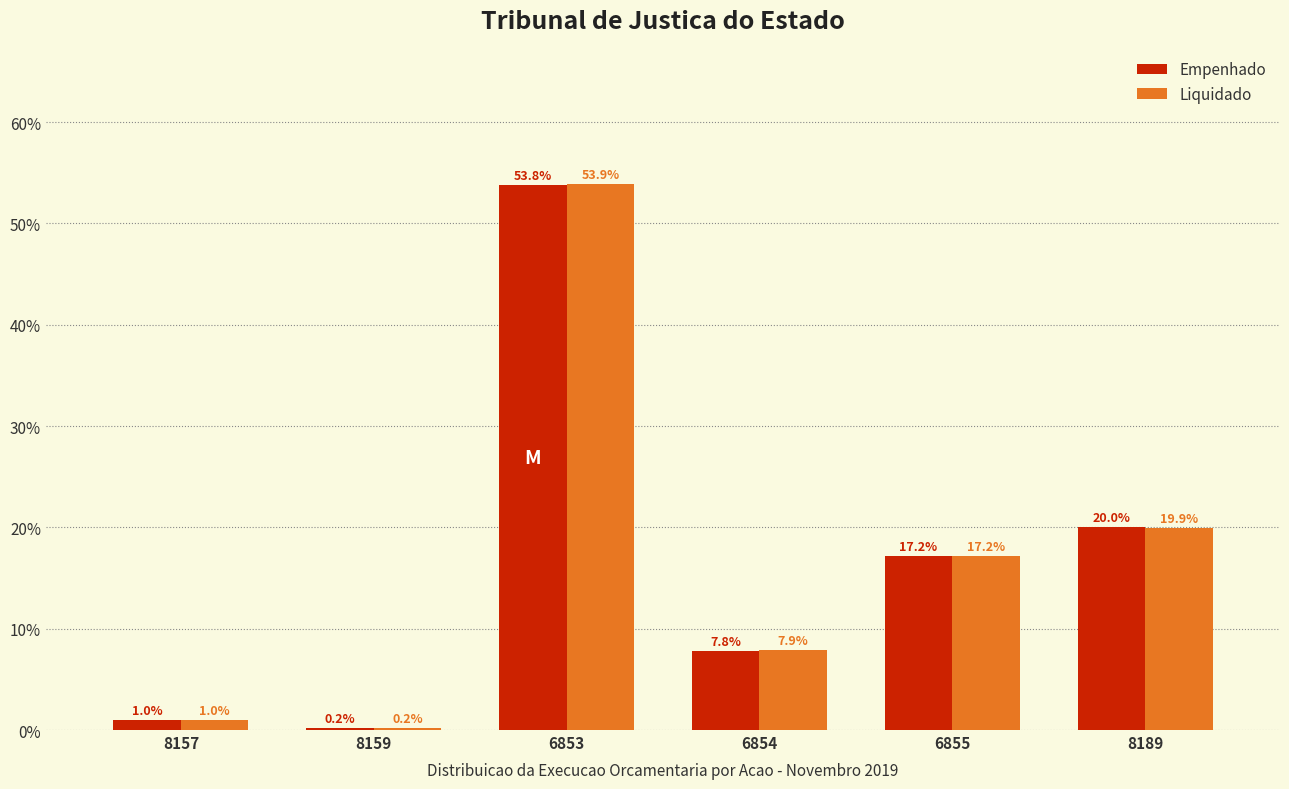

Reading left to right, transcribe all the data shown in this chart.

Empenhado: 8157=1.0	8159=0.2	6853=53.8	6854=7.8	6855=17.2	8189=20.0
Liquidado: 8157=1.0	8159=0.2	6853=53.9	6854=7.9	6855=17.2	8189=19.9